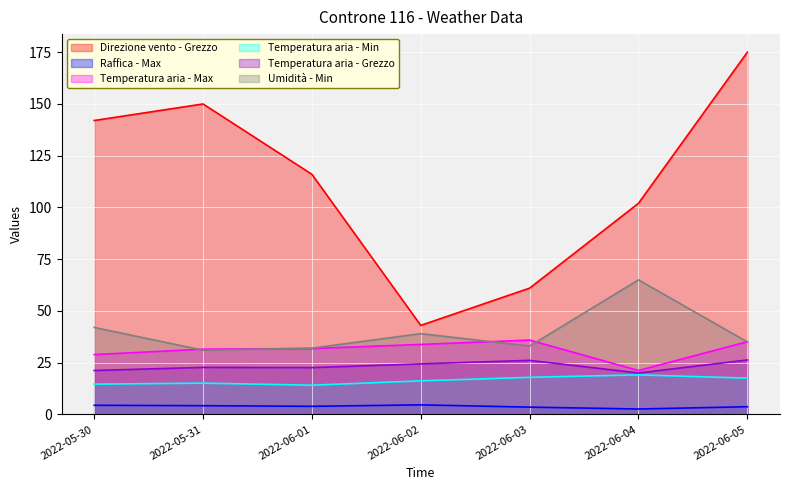

What is the minimum value for Umidità - Min?

31.0